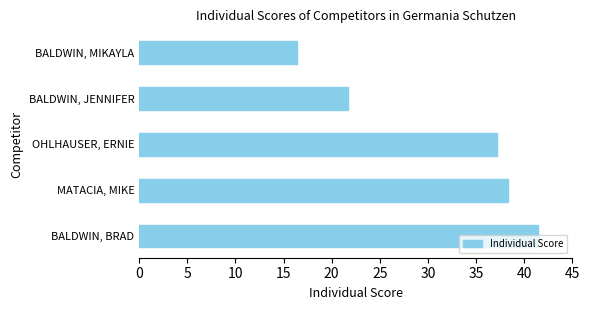

True or false: the data shows 36.8 at BALDWIN, JENNIFER.

False